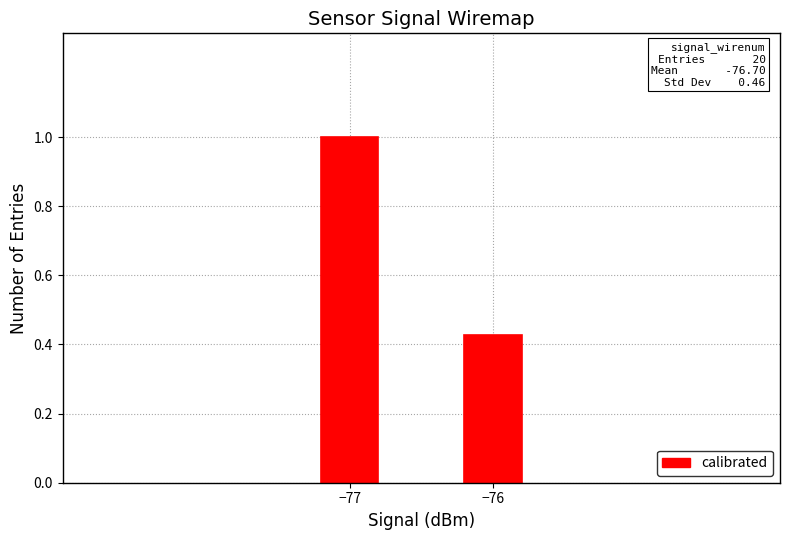

What is the greatest value displayed?

1.0